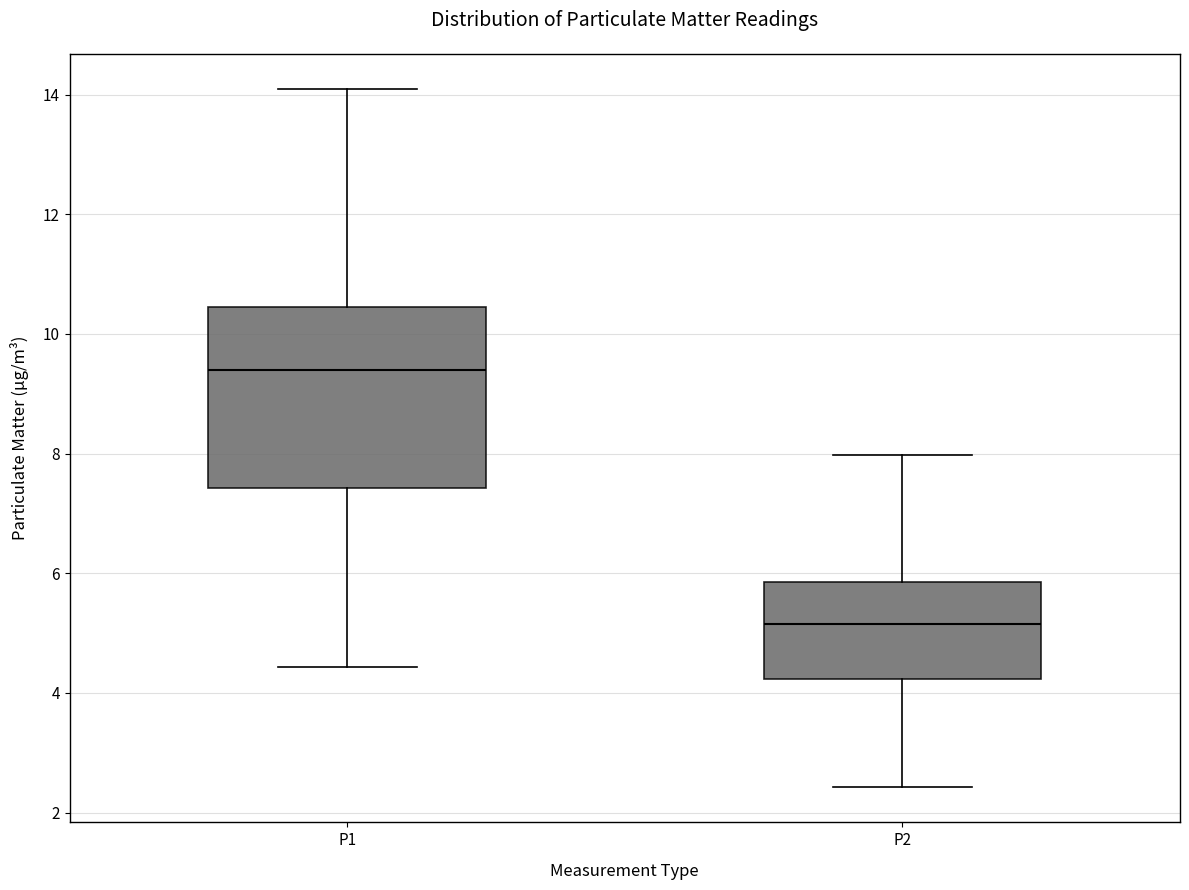

Reading left to right, transcribe this box plot: for each box, give where its median line is, the range the box spans, and where its two whiskers end, as read against the y-axis. The values are not printed on the chart, so give them approximately, as read against the axis.

P1: median 9.4, box 7.4 to 10.4, whiskers 4.4 to 14.2
P2: median 5.2, box 4.2 to 5.8, whiskers 2.4 to 8.0